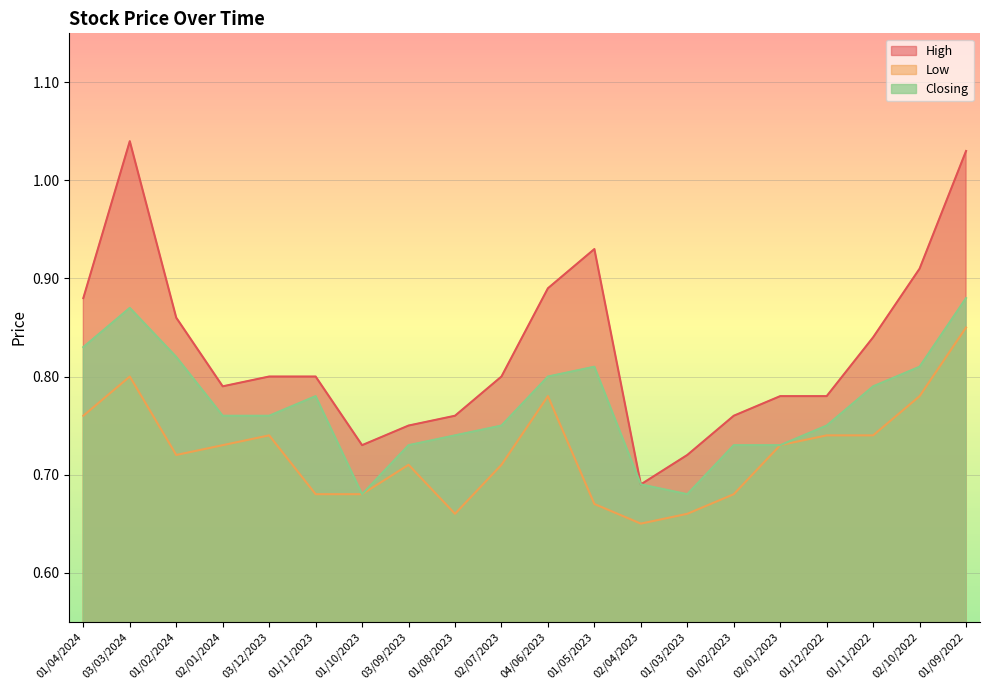

In Low, how many points are lower than both neighbors (excluding endpoints)?

3